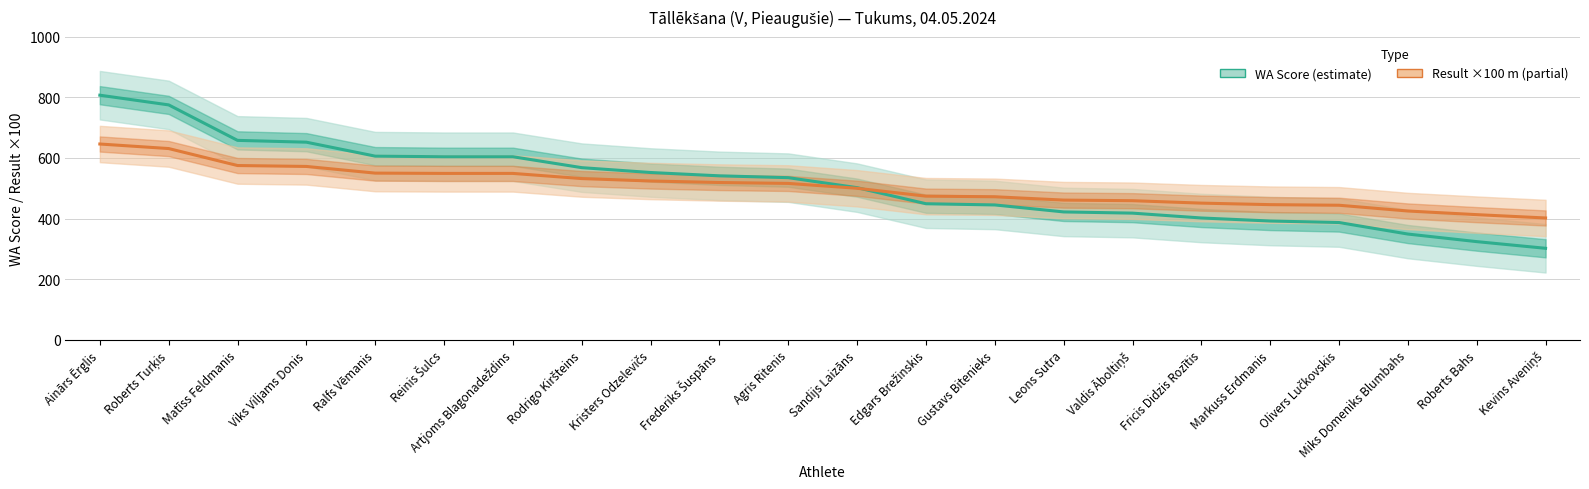

True or false: WA Score has more than 2 points higher than both neighbors.

False